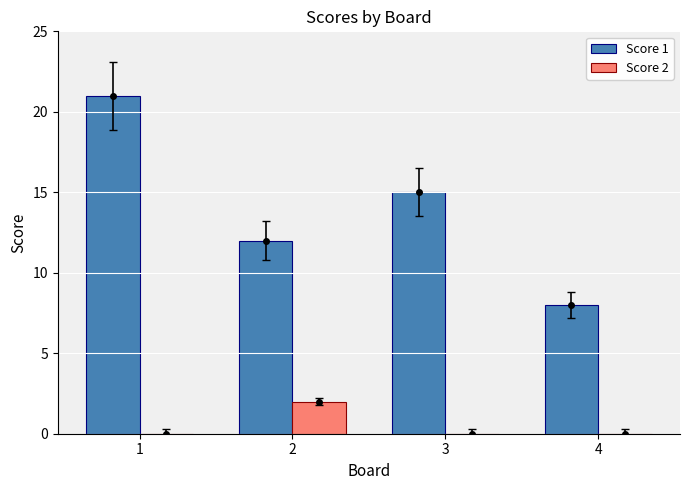

What is the sum of all Score 1 values?

56